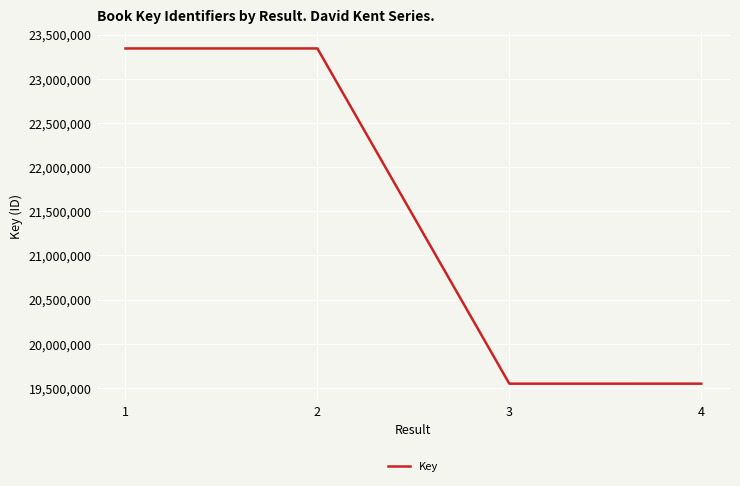

Is it true that the value at 2 is 40088457?

False